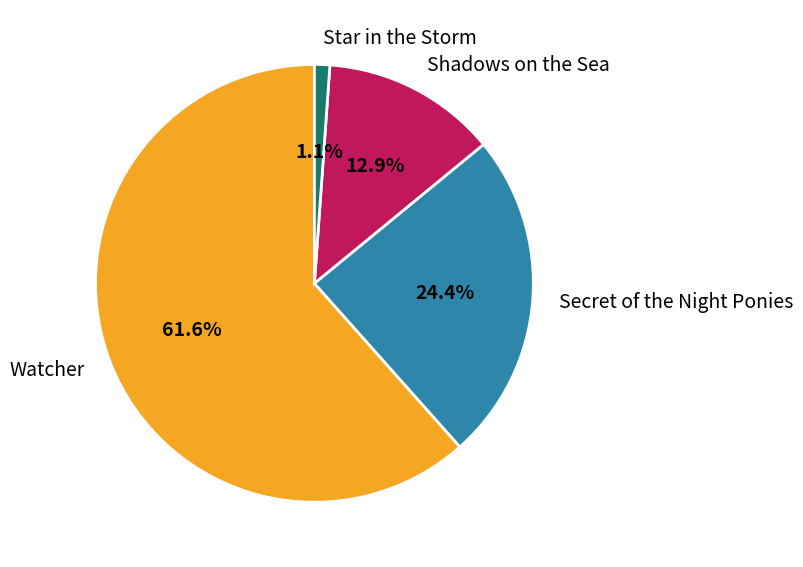

To the nearest percent, what percentage of the pie is Secret of the Night Ponies?

24%